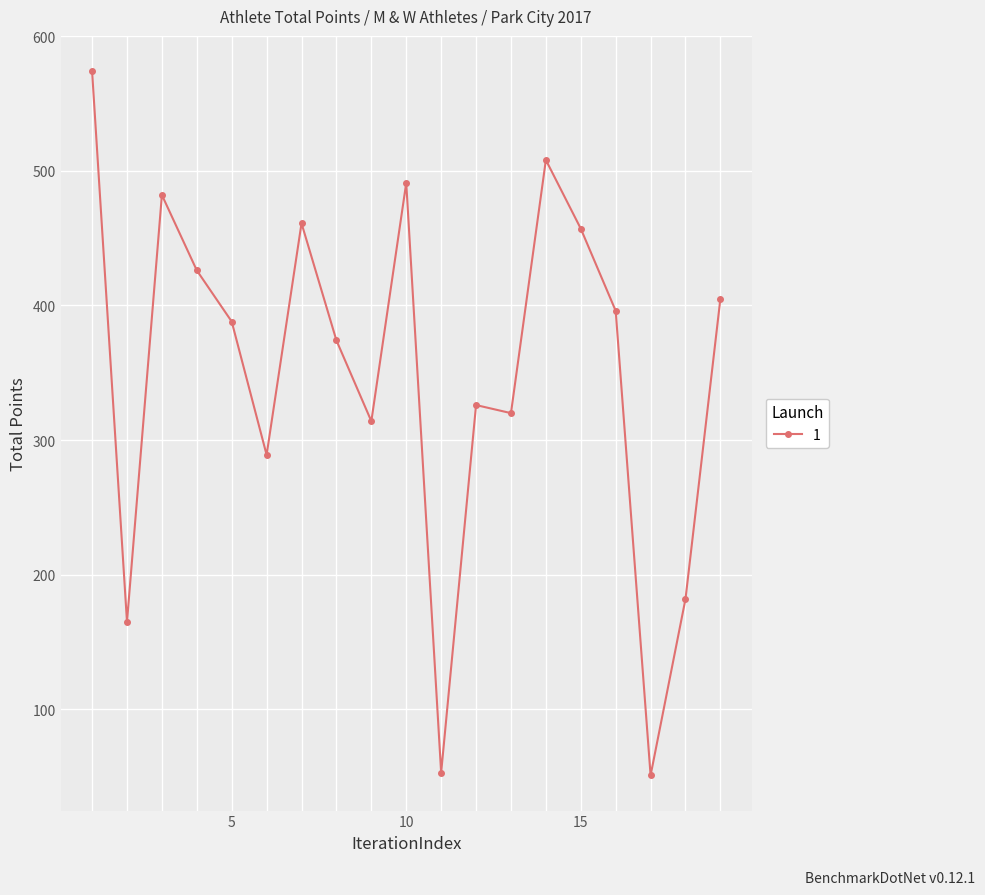

What is the average value?

351